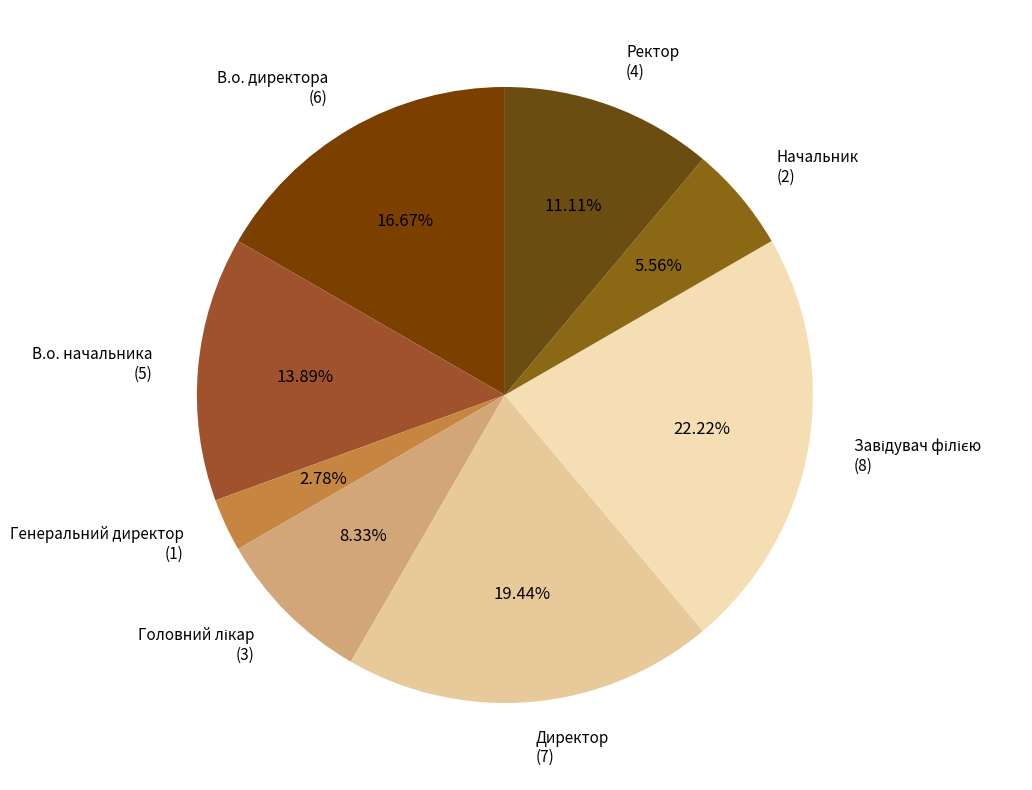

What is the smallest slice in the pie chart?

Генеральний директор